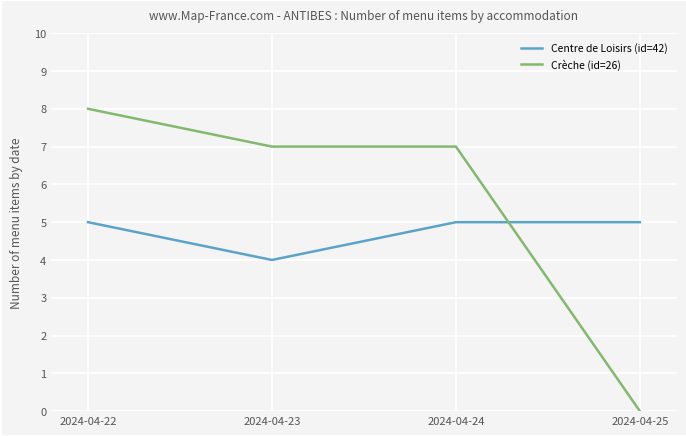

What is the sum of the Centre de Loisirs (id=42) values at 2024-04-23 and 2024-04-22?

9